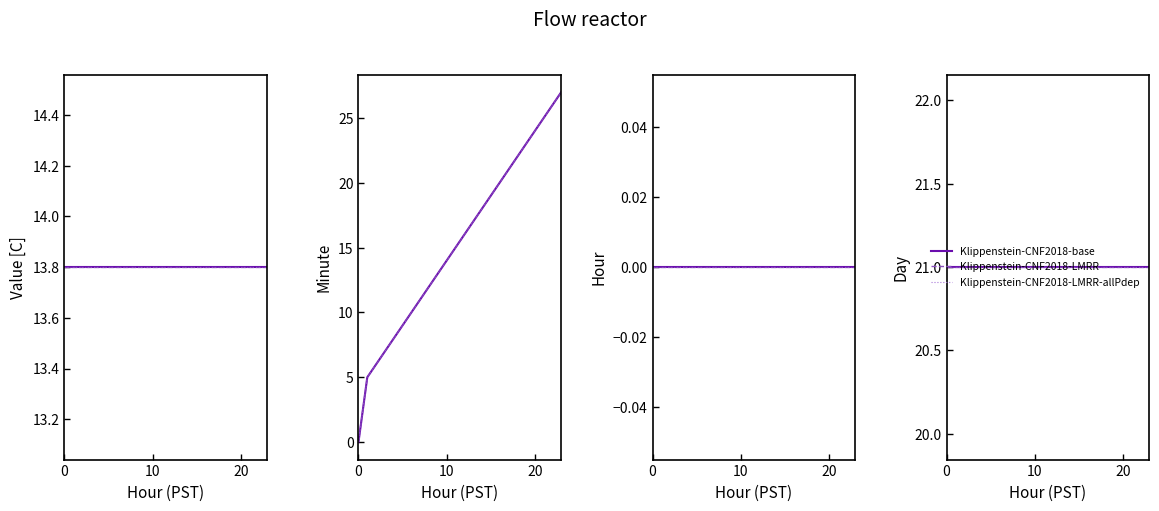

At which category does the chart reach its peak across all series?

23